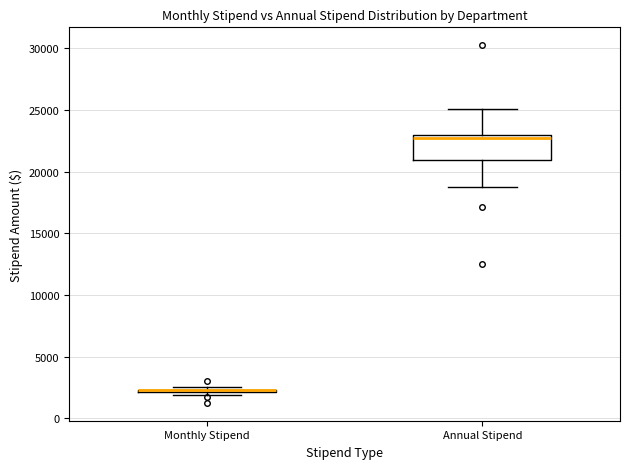

Which box is the tallest, from its lower edge to its upper edge?

Annual Stipend